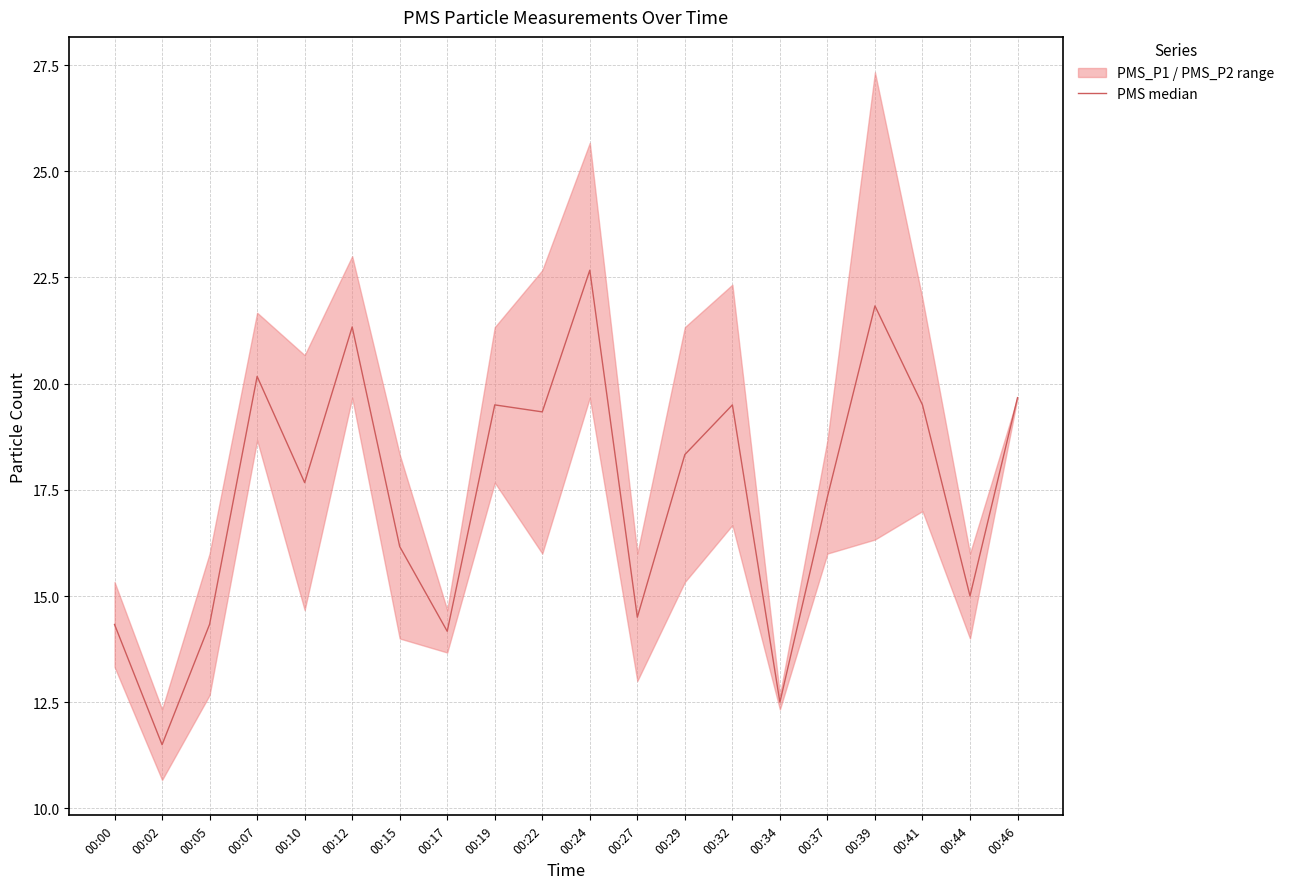

At which category does the chart reach its peak across all series?

00:24